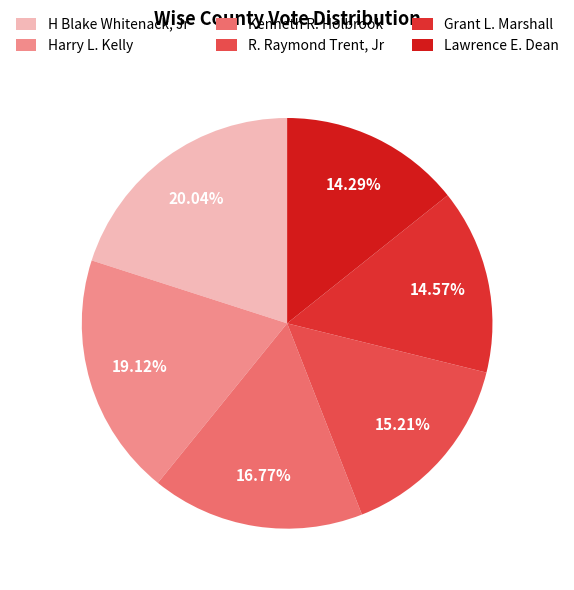

To the nearest percent, what is the average slice percentage?

17%